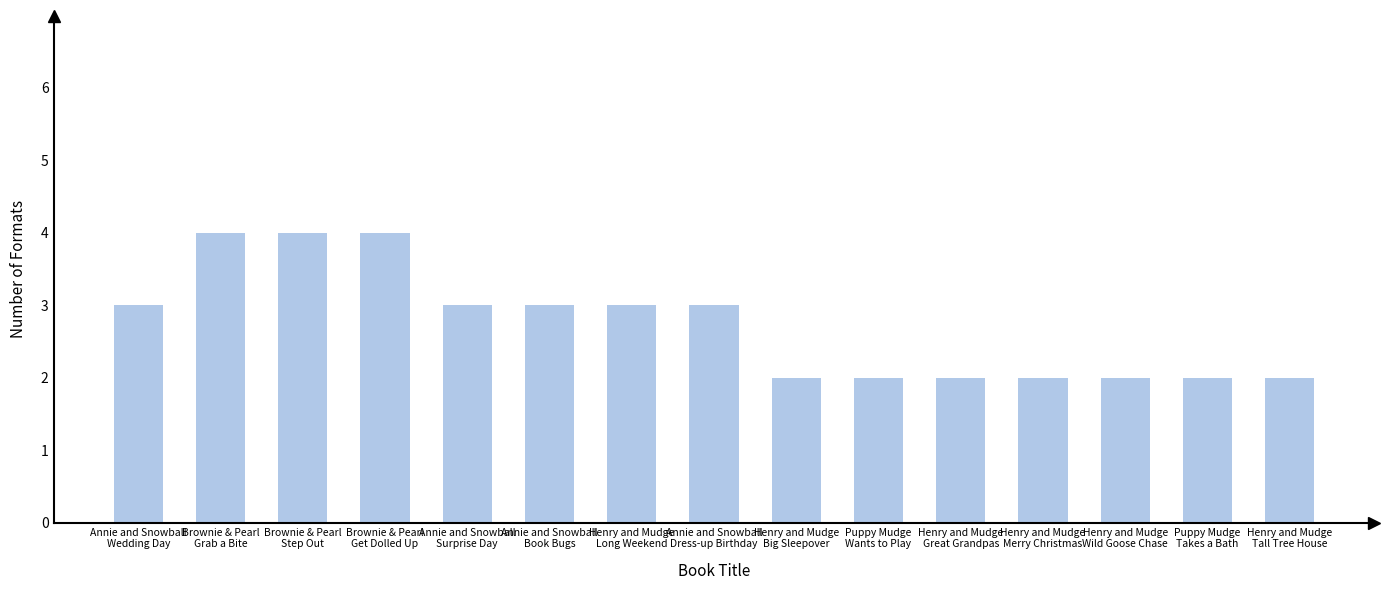

What is the value of the 3rd bar from the left?

4